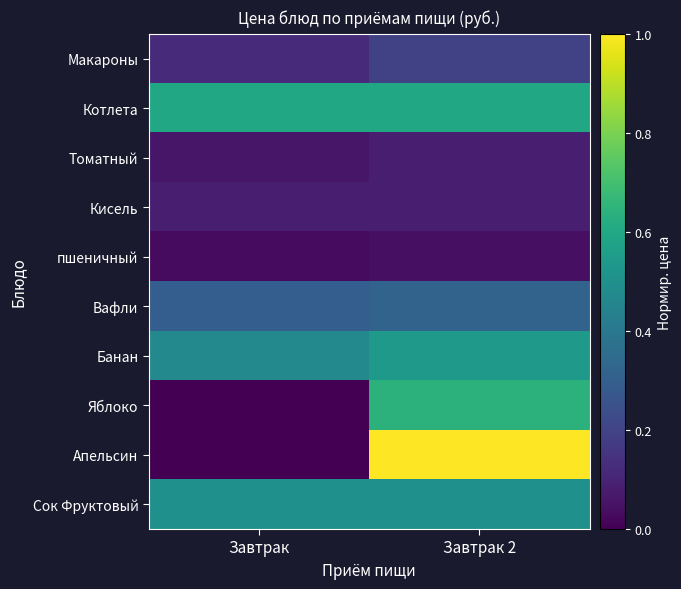

Reading right to left, transcribe all the data shown in this chart.

Макароны: Завтрак 2=0.2	Завтрак=0.1
Котлета: Завтрак 2=0.6	Завтрак=0.6
Томатный: Завтрак 2=0.1	Завтрак=0.1
Кисель: Завтрак 2=0.1	Завтрак=0.1
пшеничный: Завтрак 2=0.0	Завтрак=0.0
Вафли: Завтрак 2=0.3	Завтрак=0.3
Банан: Завтрак 2=0.5	Завтрак=0.5
Яблоко: Завтрак 2=0.6	Завтрак=0.0
Апельсин: Завтрак 2=1.0	Завтрак=0.0
Сок Фруктовый: Завтрак 2=0.5	Завтрак=0.5